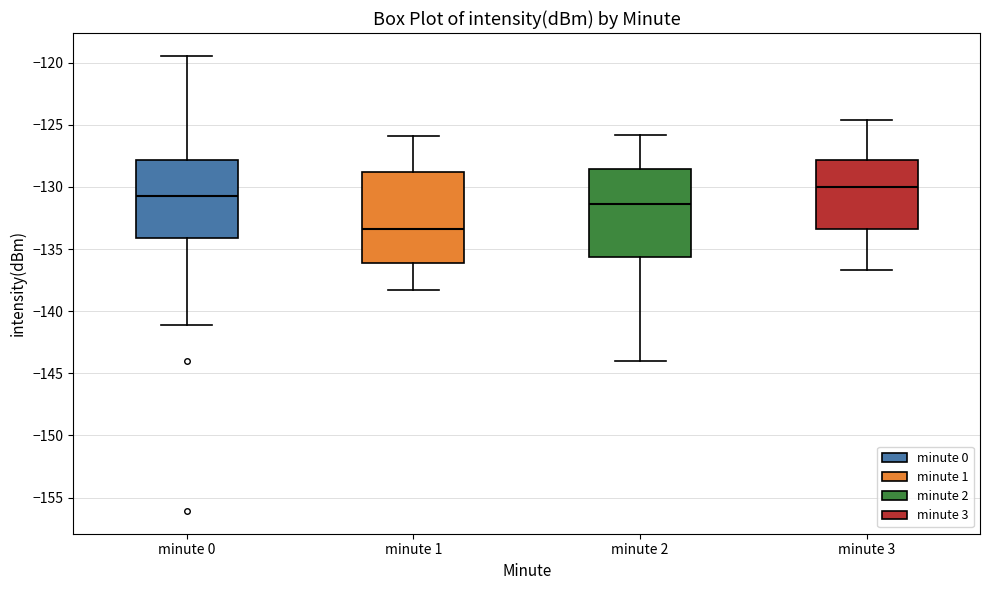

Reading left to right, transcribe this box plot: for each box, give where its median line is, the range the box spans, and where its two whiskers end, as read against the y-axis. The values are not printed on the chart, so give them approximately, as read against the axis.

minute 0: median -131.0, box -134.0 to -128.0, whiskers -141.0 to -119.5
minute 1: median -133.5, box -136.0 to -129.0, whiskers -138.5 to -126.0
minute 2: median -131.5, box -135.5 to -128.5, whiskers -144.0 to -126.0
minute 3: median -130.0, box -133.5 to -128.0, whiskers -136.5 to -124.5